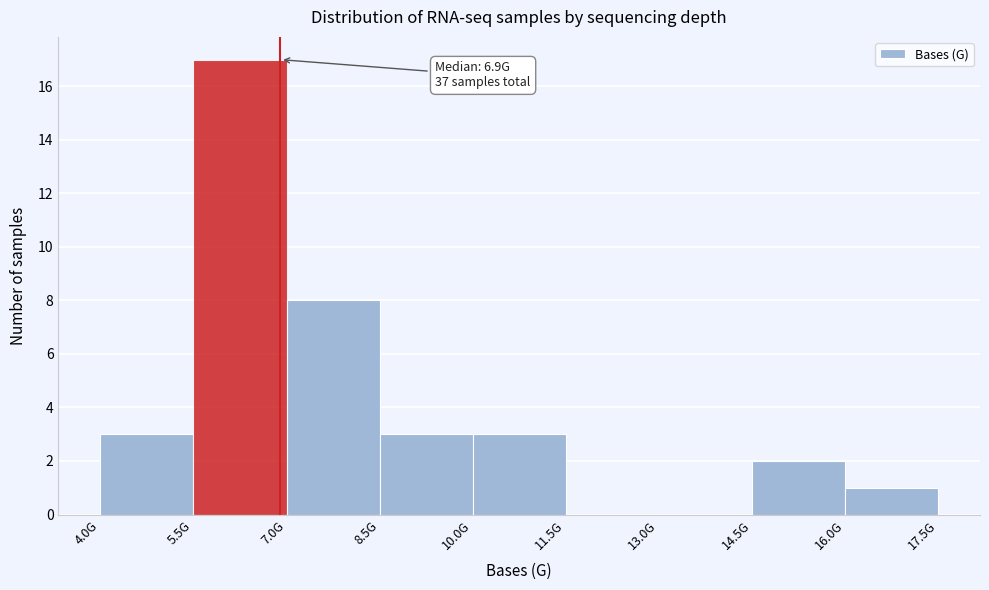

Reading left to right, transcribe all the data shown in this chart.

4.0G=3	5.5G=17	7.0G=8	8.5G=3	10.0G=3	11.5G=0	13.0G=0	14.5G=2	16.0G=1